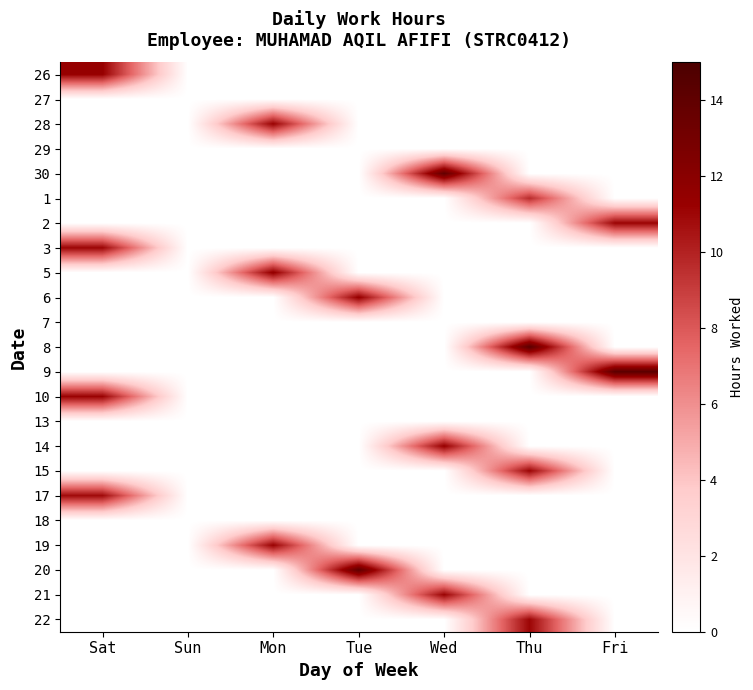

Which label corresponds to the largest value in the chart?

Thu